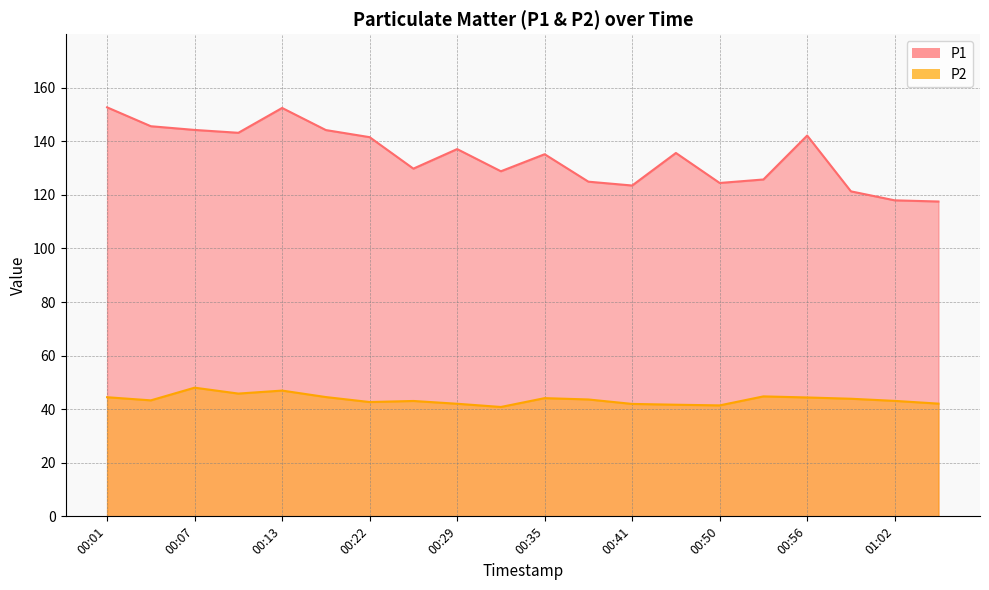

Reading left to right, what are all the values shown in this chart?

P1: 152.7	145.6	144.2	143.2	152.4	144.2	141.6	129.8	137.1	128.8	135.2	124.9	123.5	135.7	124.5	125.8	142.2	121.3	118.0	117.5
P2: 44.5	43.3	48.0	45.8	47.0	44.5	42.7	43.1	42.0	40.8	44.1	43.6	42.0	41.7	41.4	44.8	44.4	43.9	43.1	42.1